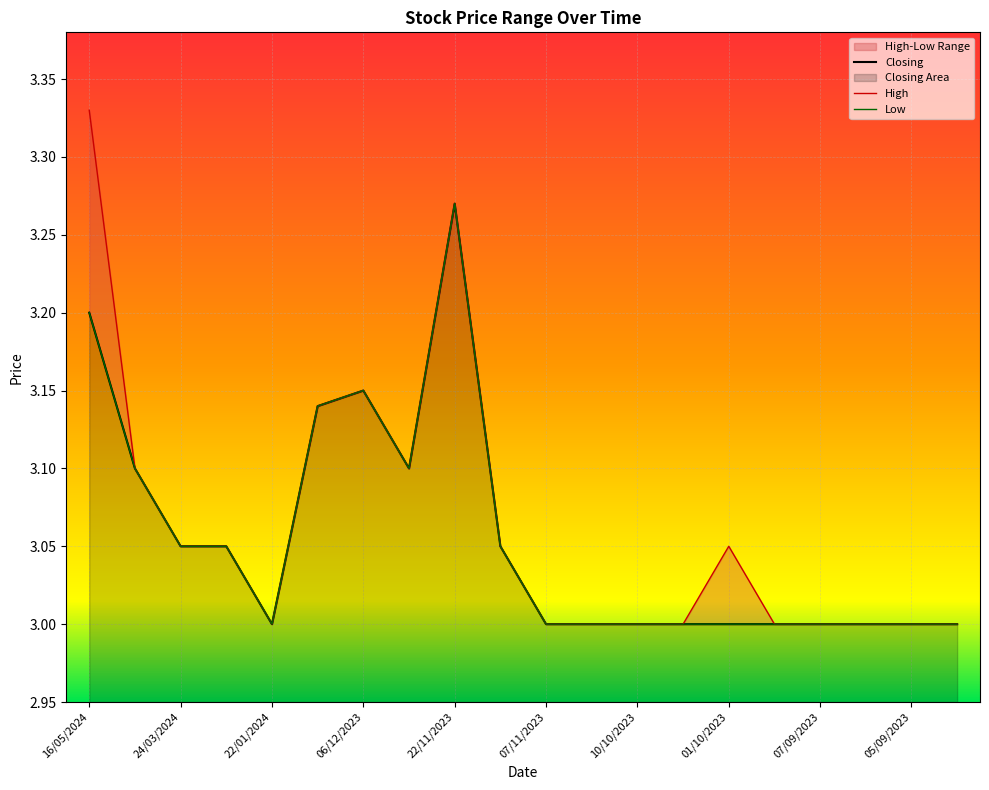

In High, how many points are lower than both neighbors (excluding endpoints)?

2